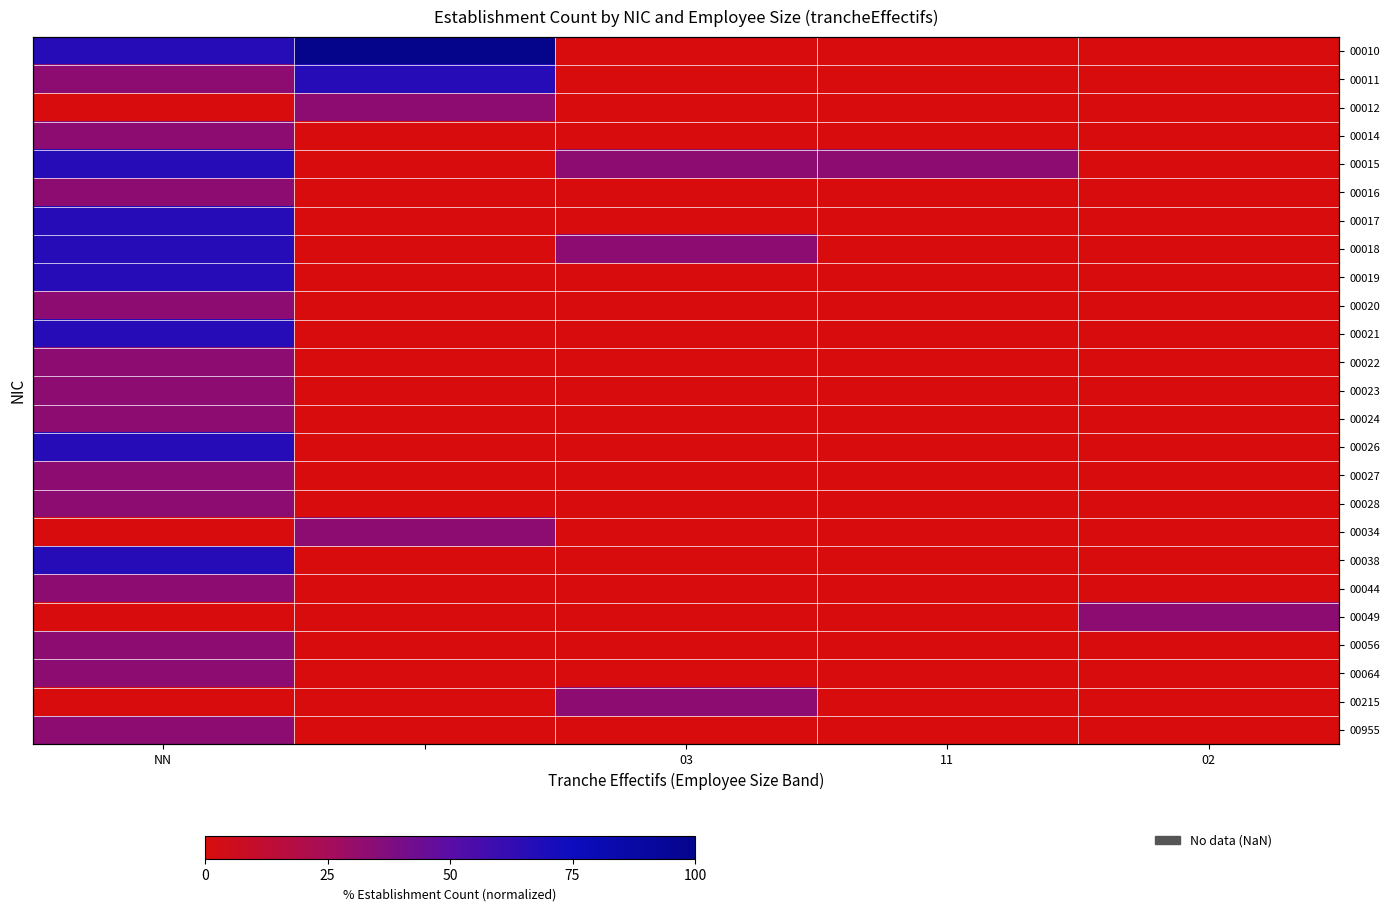

At which category is the sum across all series the highest?

NN